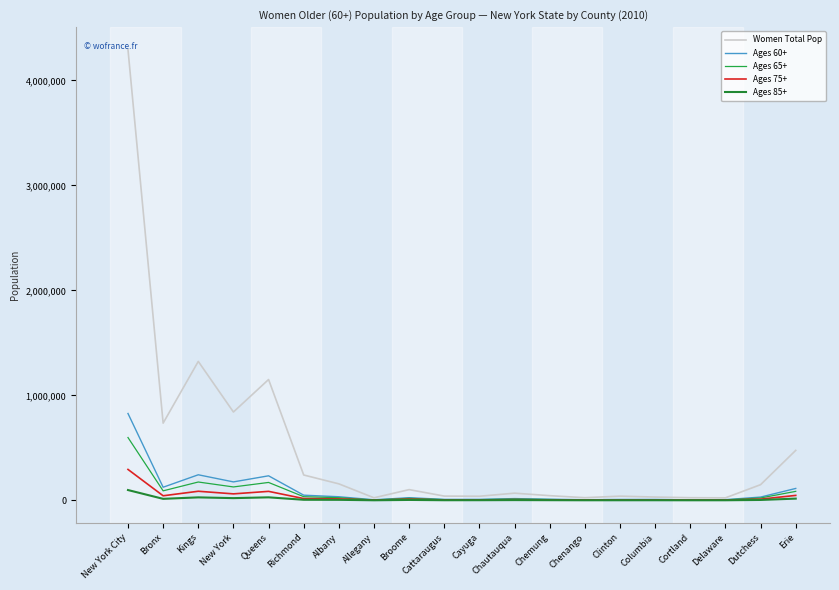

True or false: Ages 65+ and Women Total Pop cross at least once.

False